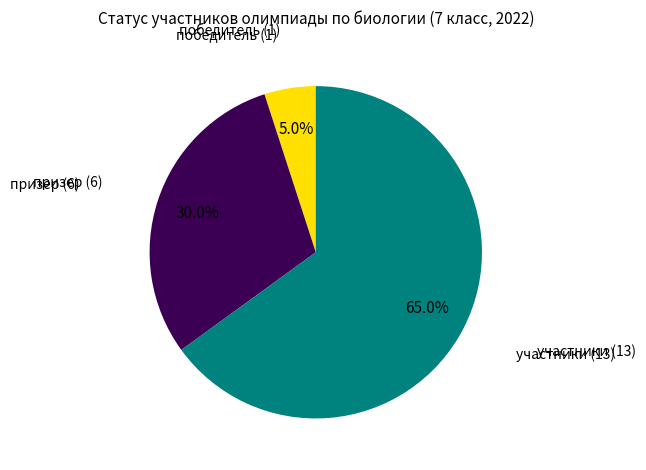

Is there a majority slice in this chart?

Yes